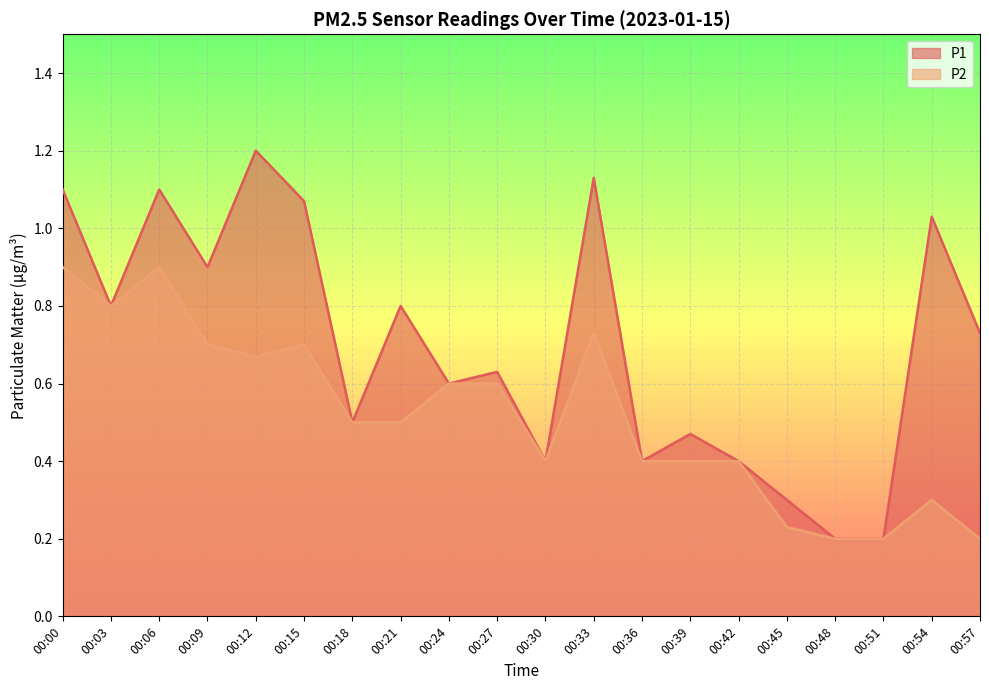

What is the minimum value for P1?

0.2